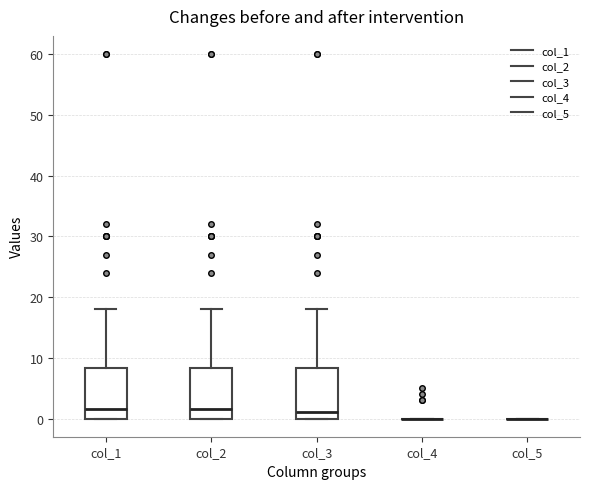

Reading left to right, transcribe this box plot: for each box, give where its median line is, the range the box spans, and where its two whiskers end, as read against the y-axis. The values are not printed on the chart, so give them approximately, as read against the axis.

col_1: median 2, box 0 to 8, whiskers 0 to 18
col_2: median 2, box 0 to 8, whiskers 0 to 18
col_3: median 1, box 0 to 8, whiskers 0 to 18
col_4: box collapsed to a line at 0, whiskers 0 to 0
col_5: box collapsed to a line at 0, whiskers 0 to 0